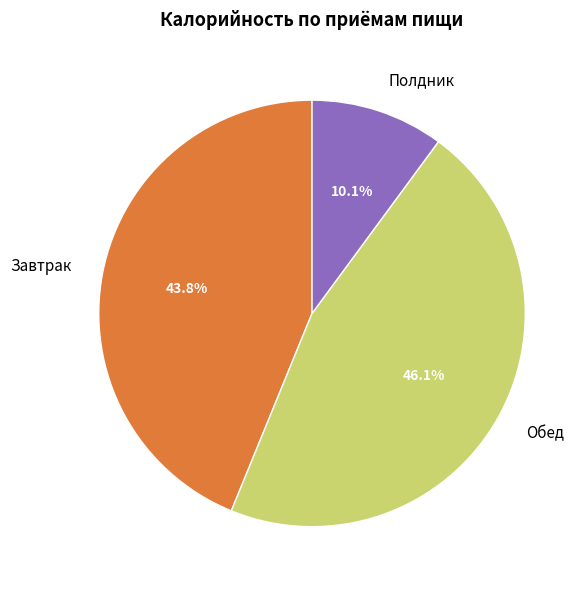

Combined, what portion of the pie is Обед and Завтрак?

89.9%